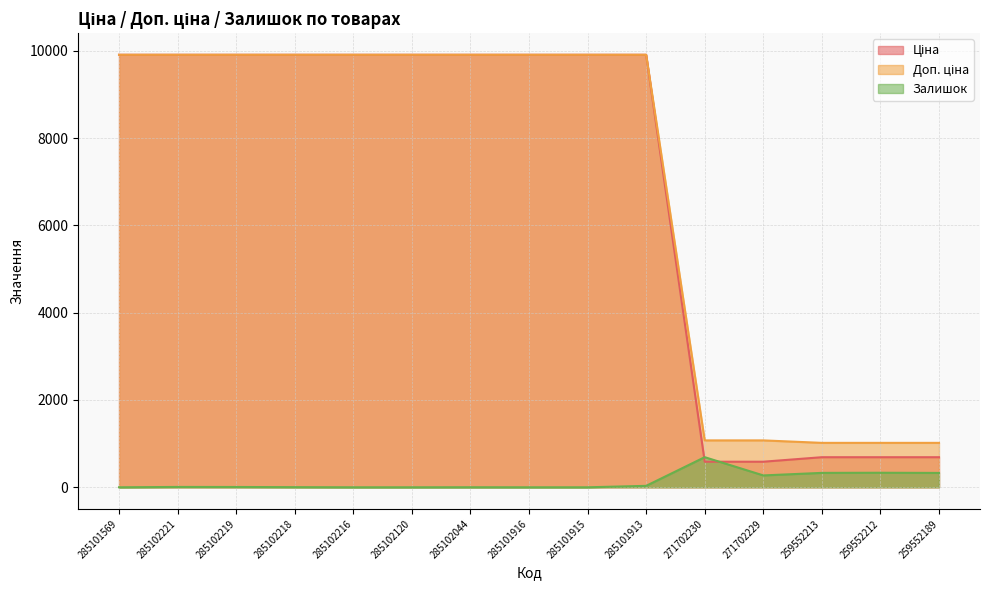

At which label does Залишок first exceed 7?

285102221